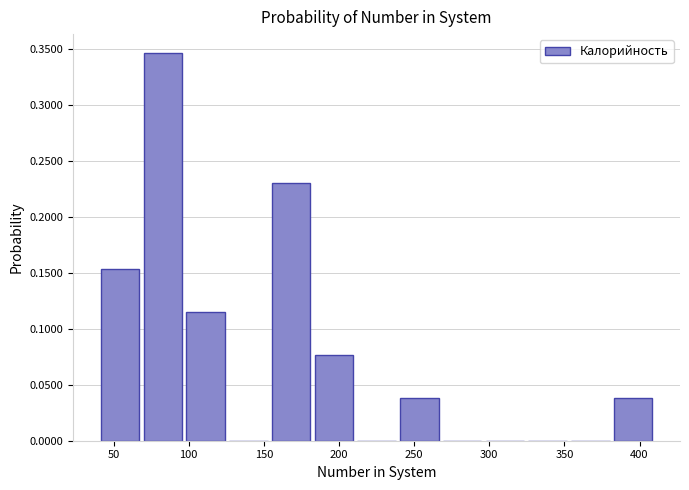

What is the height of the bar covering 95 to 125 on the x-axis? Neither the bar edges nor the heights are printed on the chart, so give them approximately, as read against the axes.

0.115